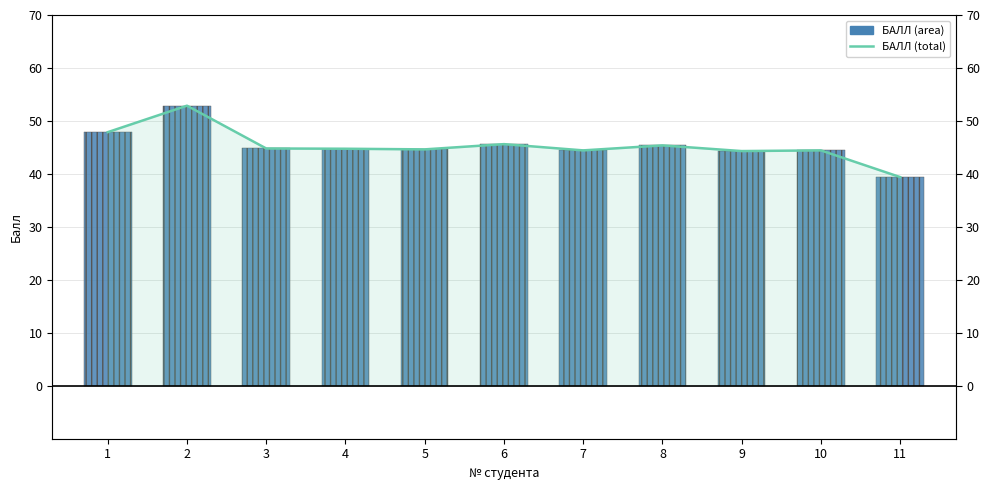

At which category does the chart reach its peak across all series?

2